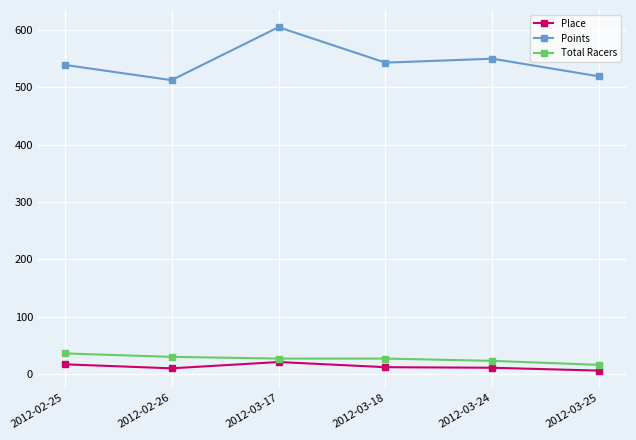

The Points series shows 142.8 at 2012-02-25. True or false?

False